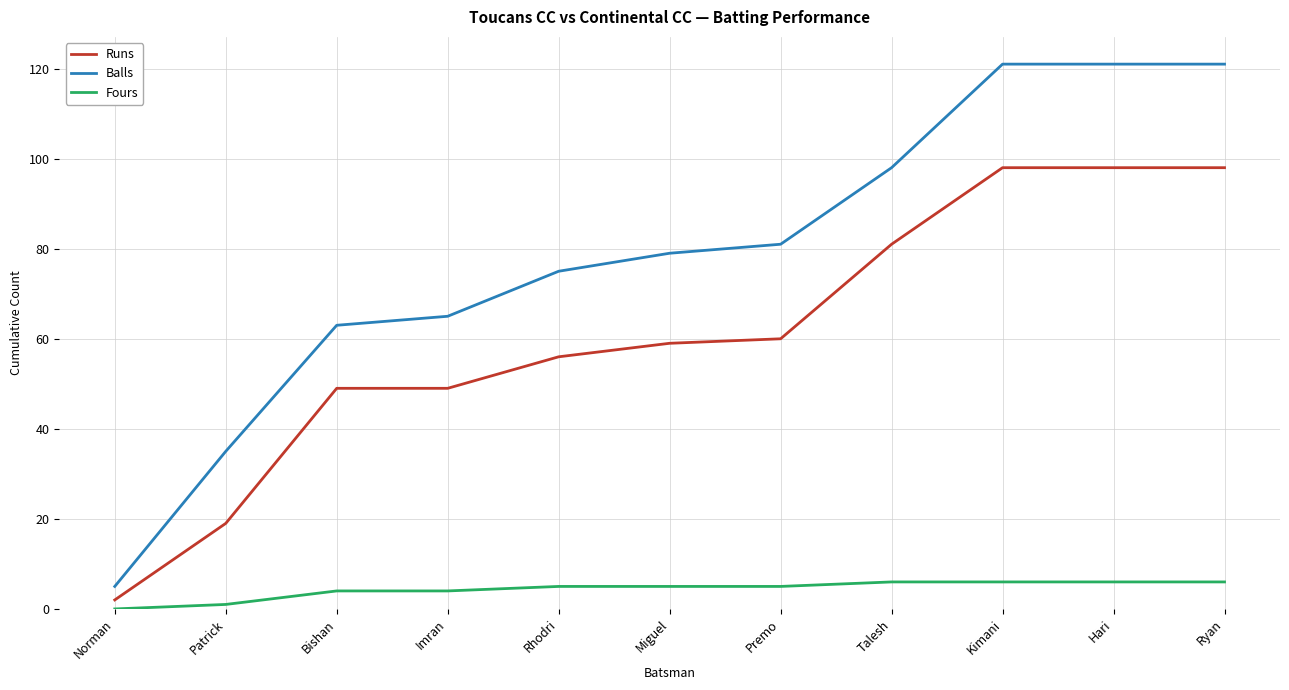

What is the minimum value for Balls?

5